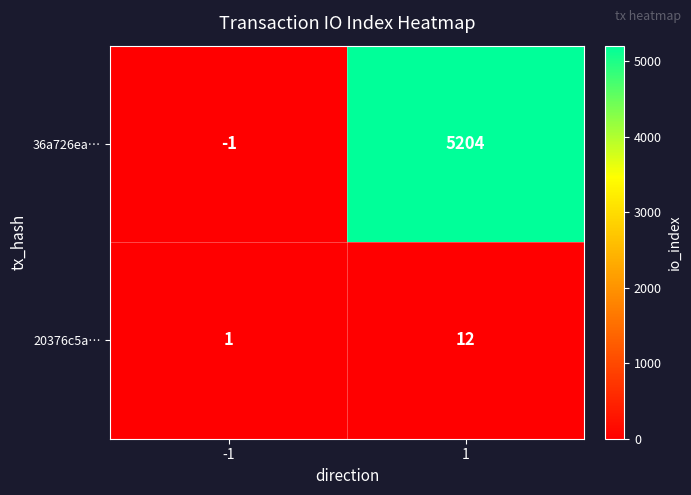

Reading left to right, list all the values displayed in this chart.

36a726ea…: -1=-1	1=5204
20376c5a…: -1=1	1=12